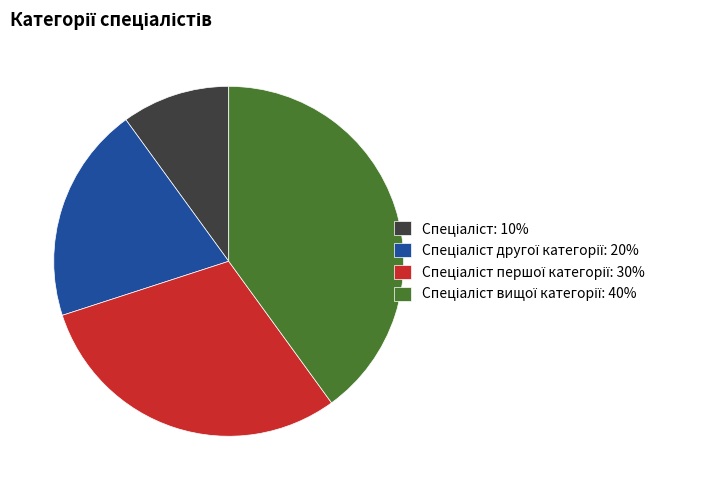

Is there any slice that represents more than half of the pie?

No